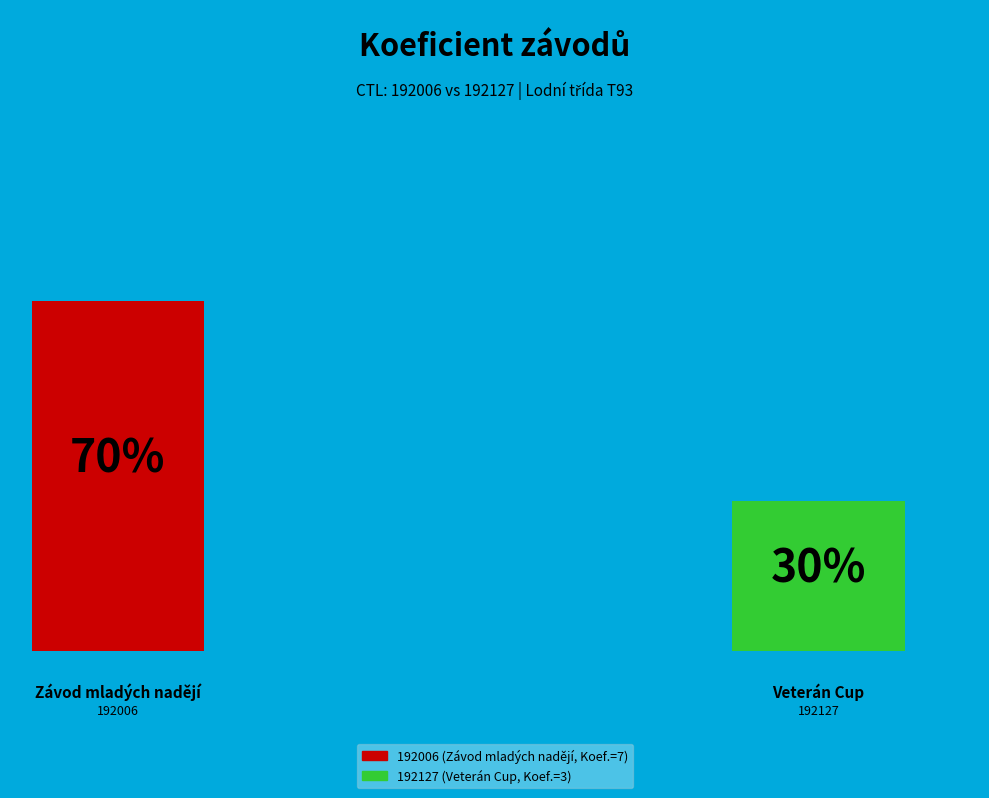

Which slice is the smallest?

192127